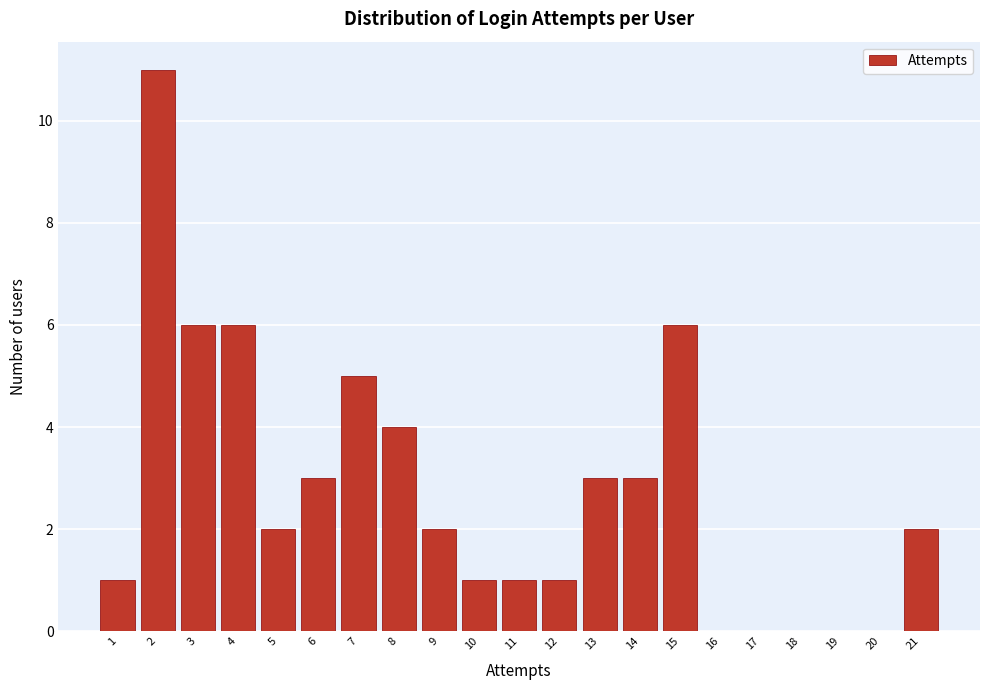

Over which range of the x-axis is the bar tallest?

1.5 to 2.5